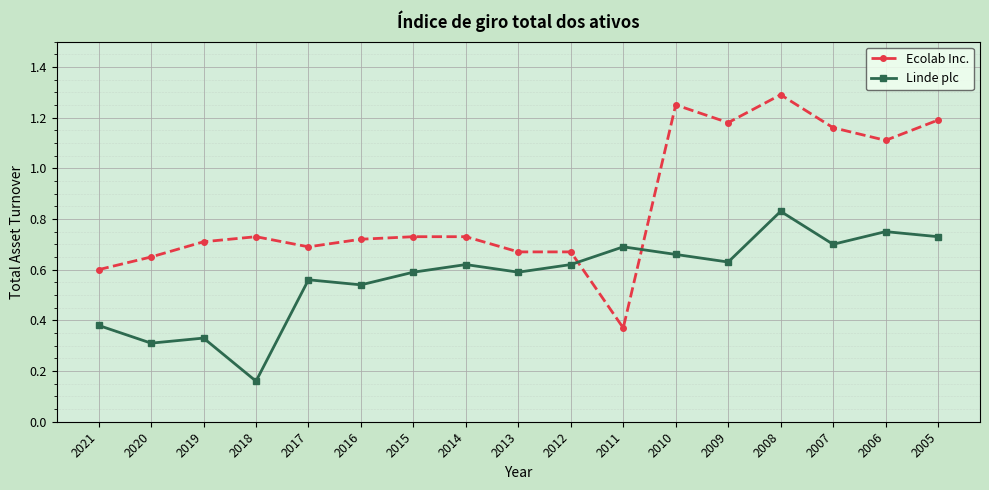

True or false: Ecolab Inc. has more than 0 points higher than both neighbors.

True